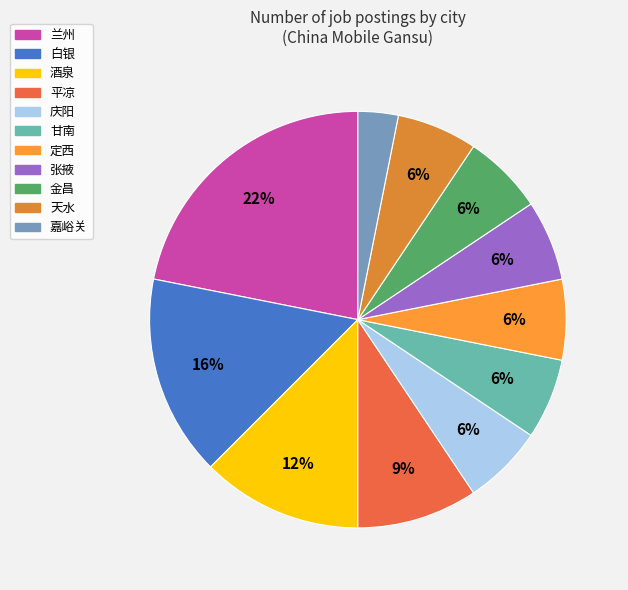

What percentage do 平凉 and 定西 together represent?

15.6%